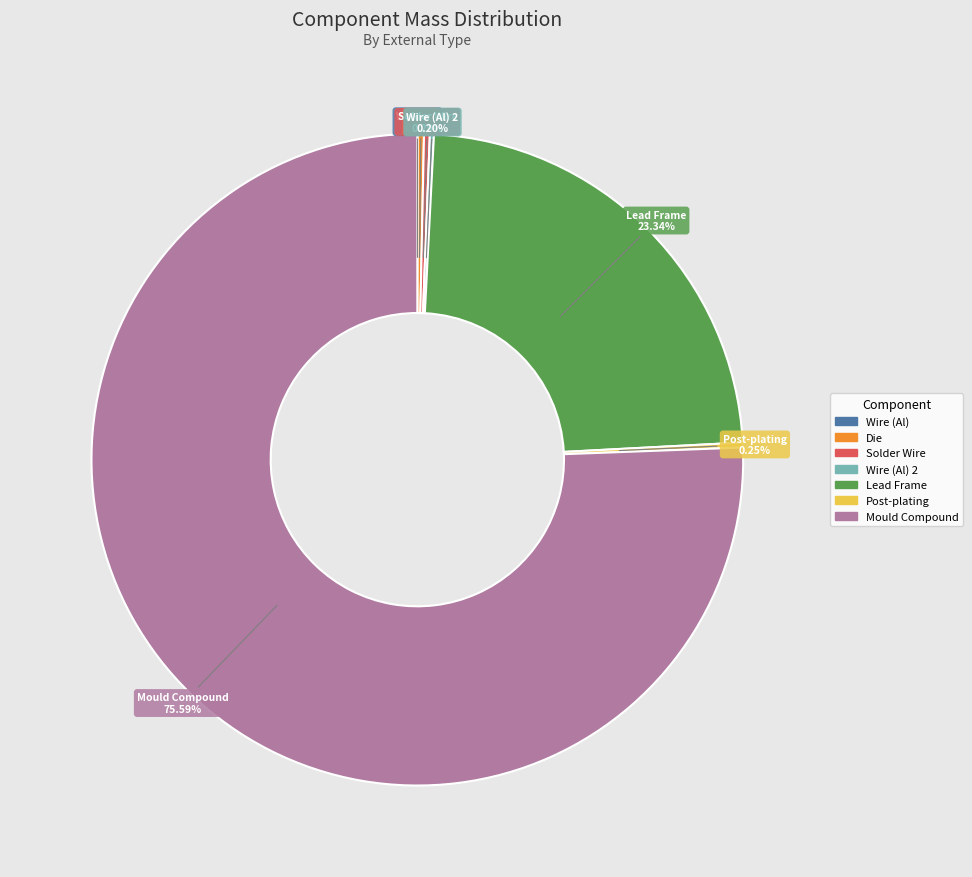

Does Mould Compound represent more than half of the total?

Yes